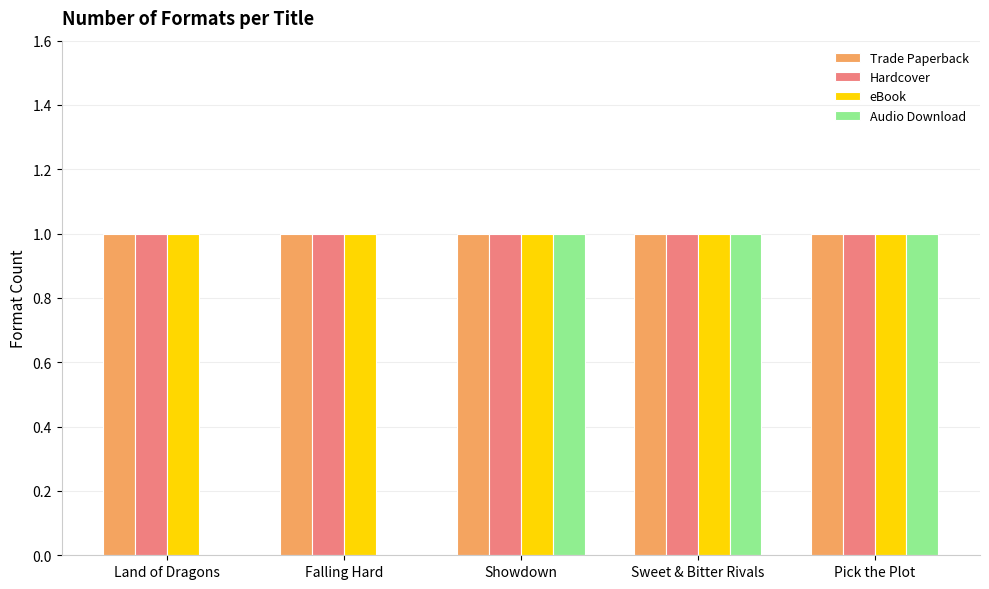

What is the total value across all series at Showdown?

4